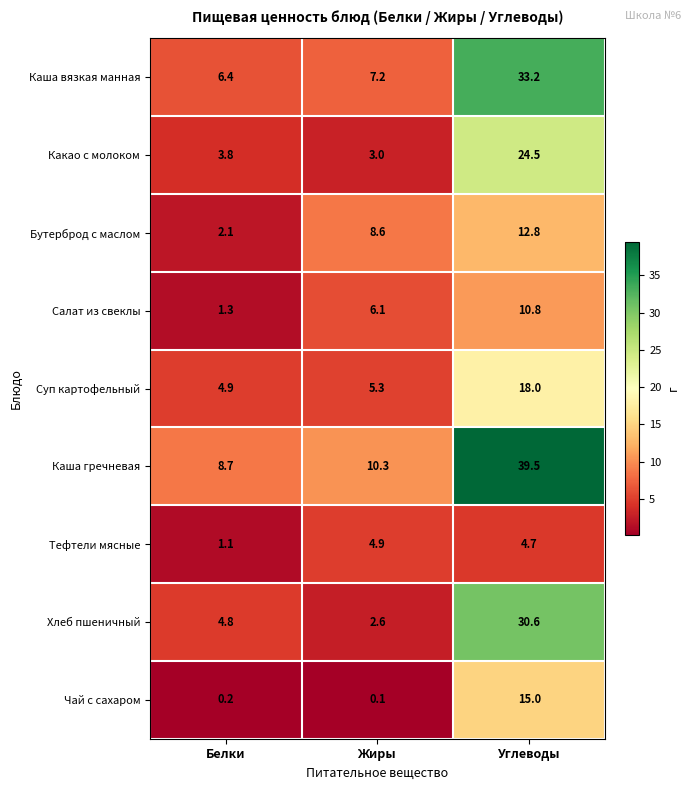

Is it true that Суп картофельный equals 8.2 at Белки?

False